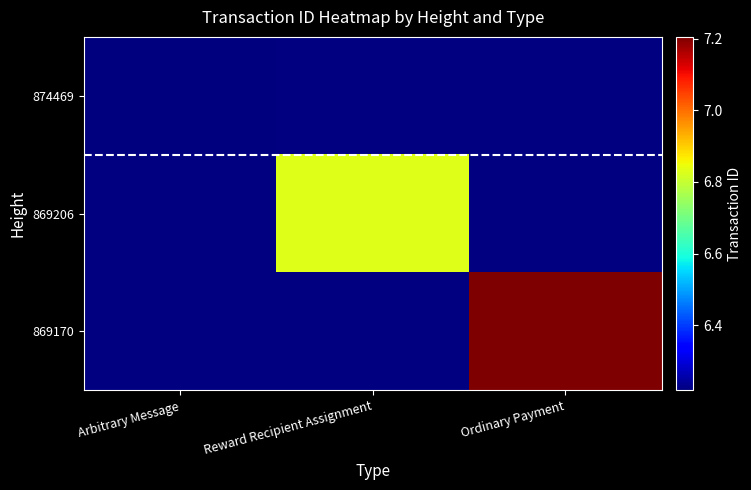

At how many categories does at least one series exceed 6667448095444685824?

2